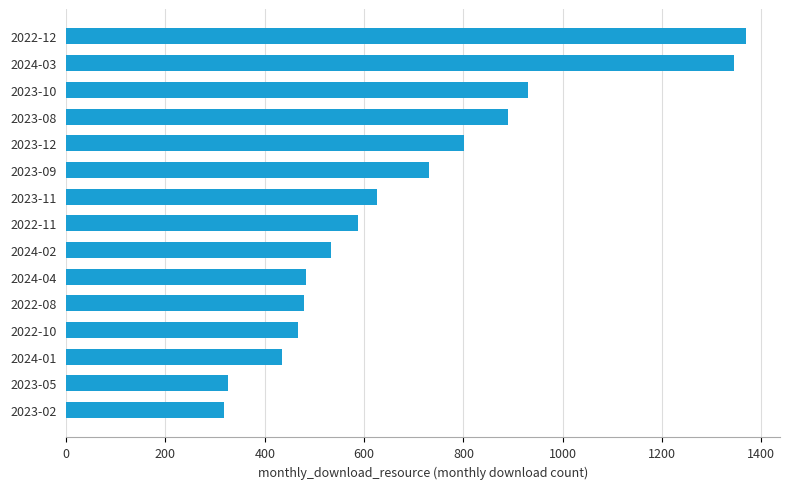

Is it true that the value at 2023-10 is 931?

True